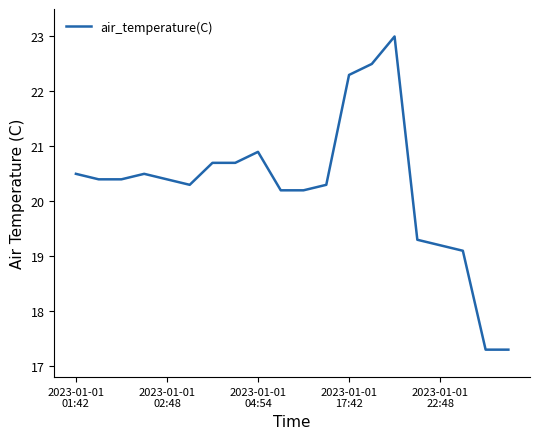

What is the difference between the maximum and minimum values?

5.7